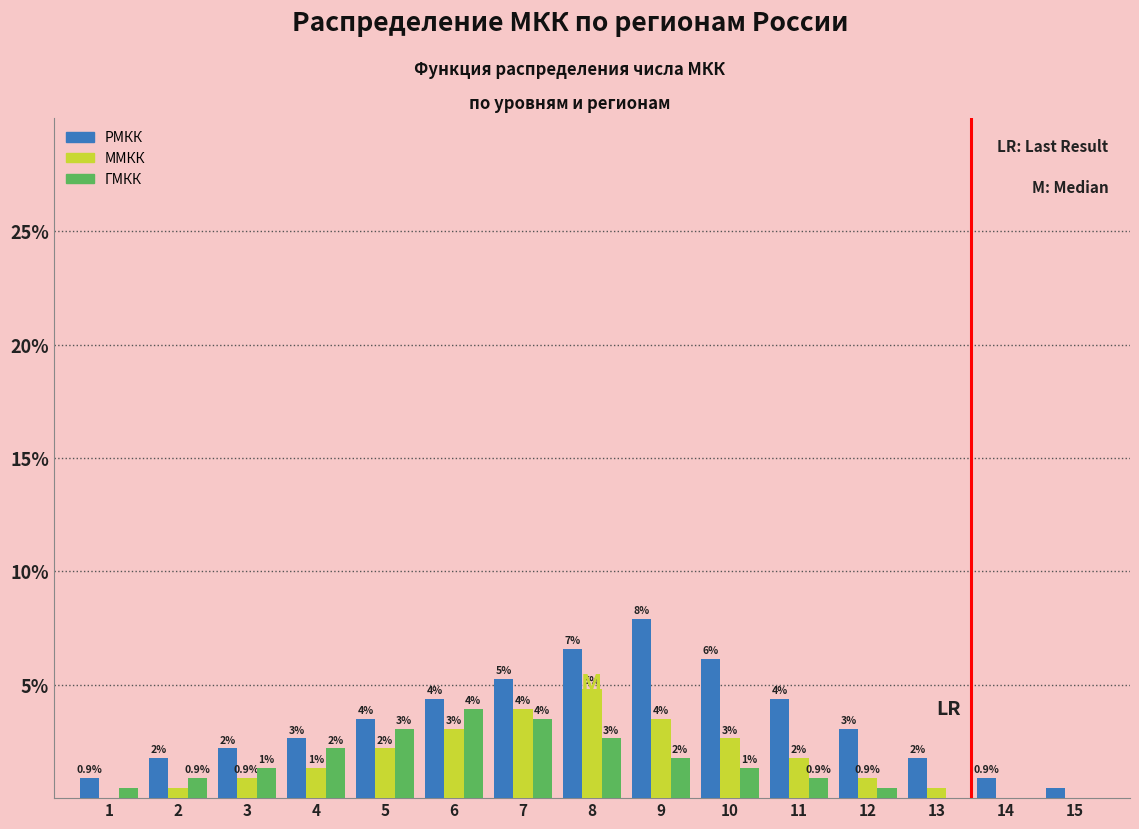

Are the bars horizontal?

No